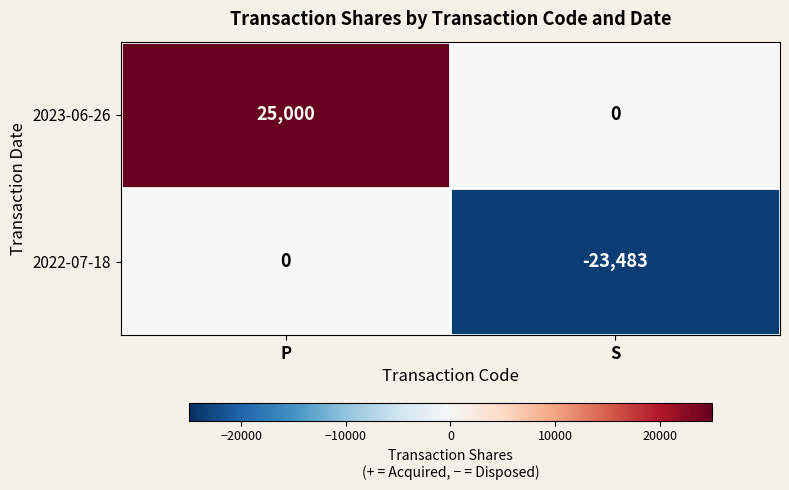

Rank the series by their average value, from lowest to highest.

2022-07-18, 2023-06-26